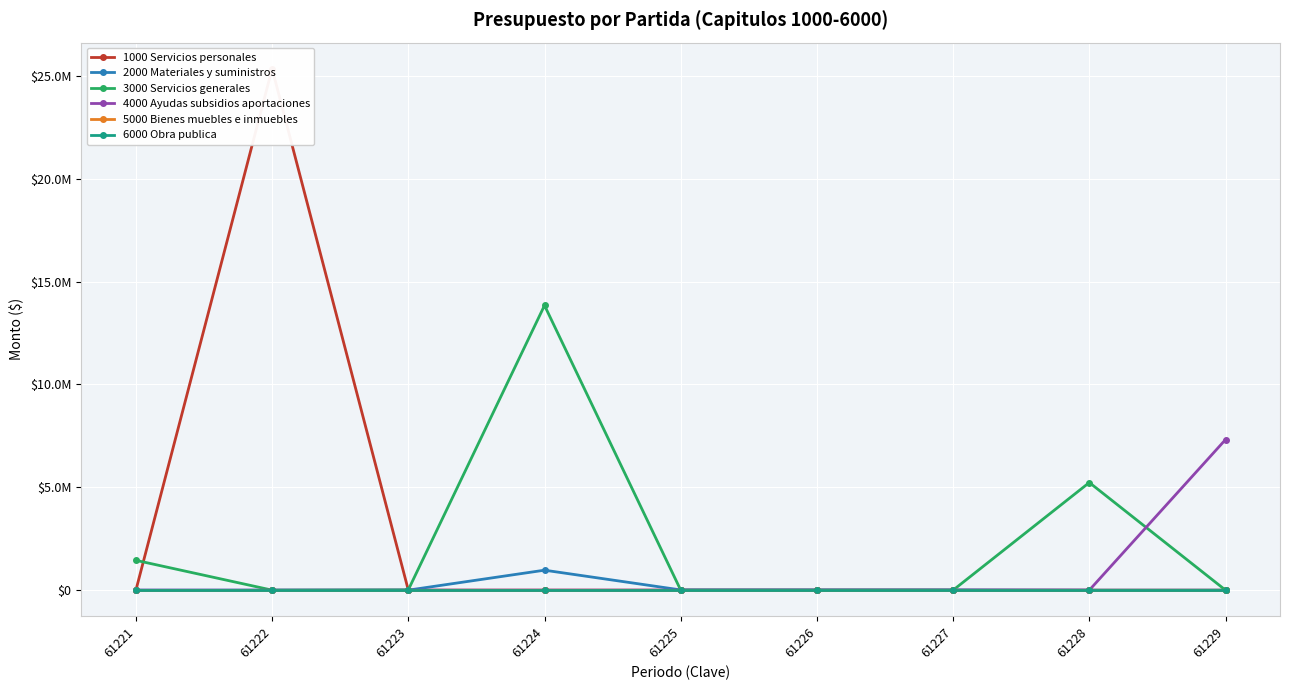

Which series has the largest total across all categories?

1000 Servicios personales